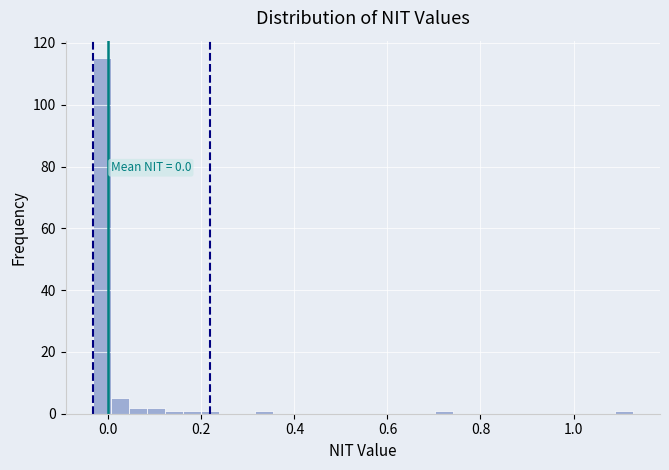

Around what value on the x-axis is the tallest bar? Give the approximate position of its centre, as read against the axis.

-0.02